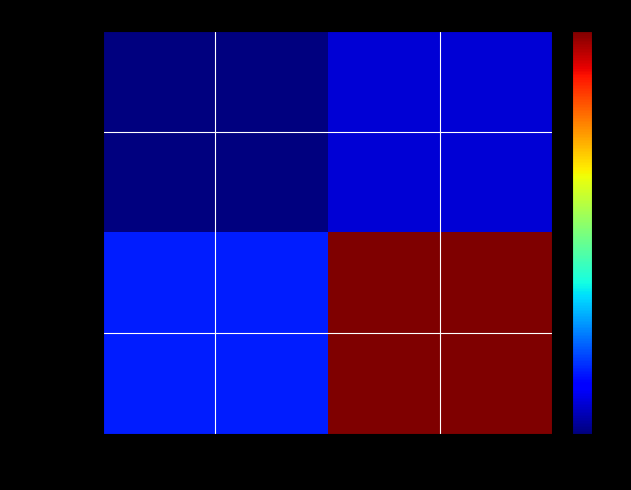

At how many categories does at least one series exceed 0?

2